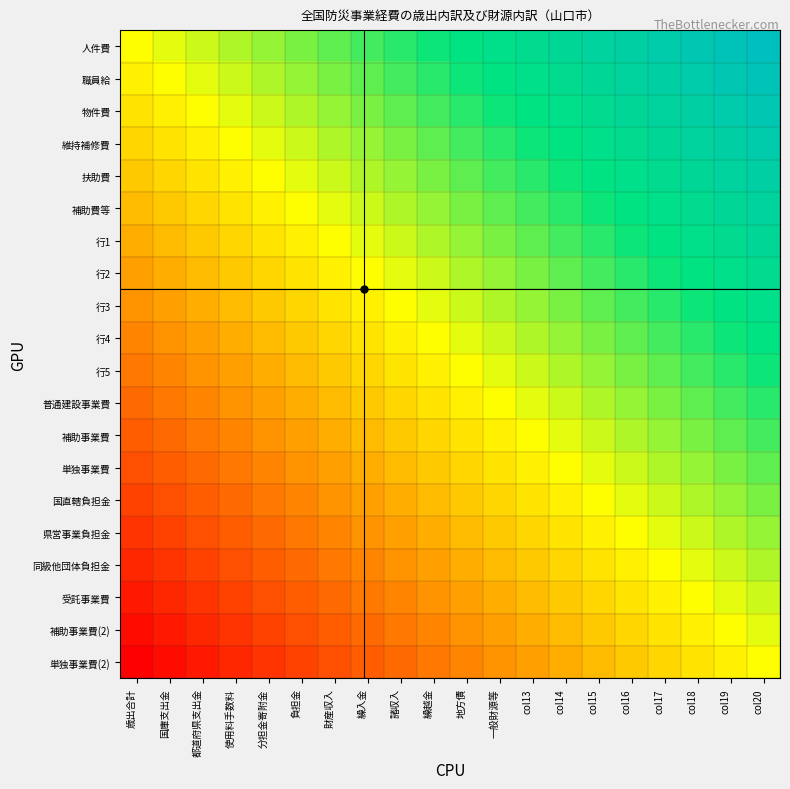

Which has a higher value, col15 or col19?

col19